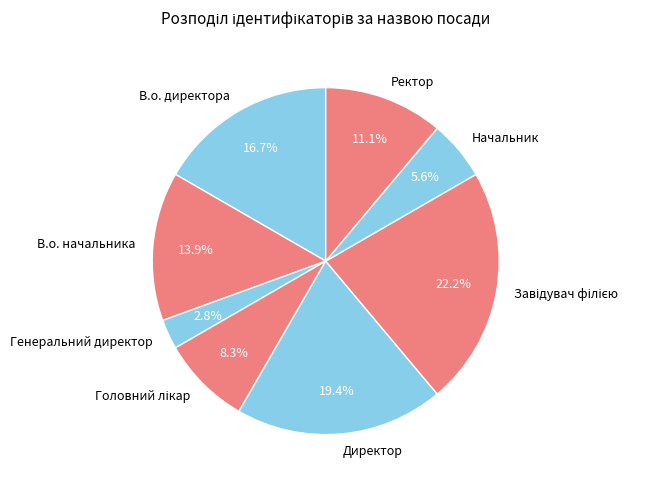

Which category has the smallest portion of the pie?

Генеральний директор